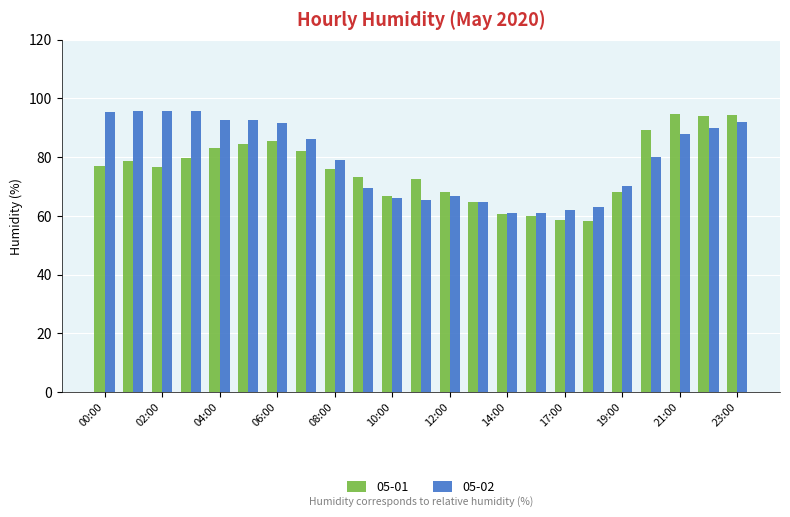

What is the smallest value displayed?

58.4